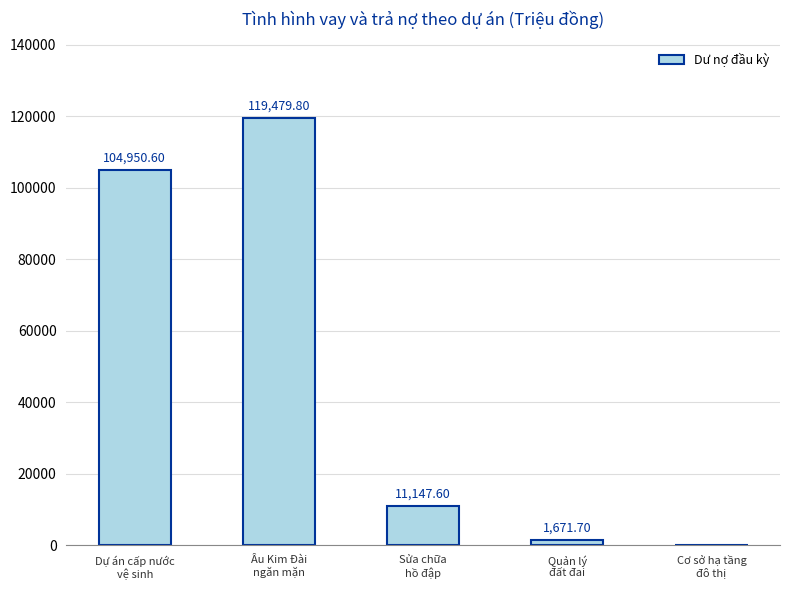

Is it true that the value at Âu Kim Đài
ngăn mặn is 193476.2?

False